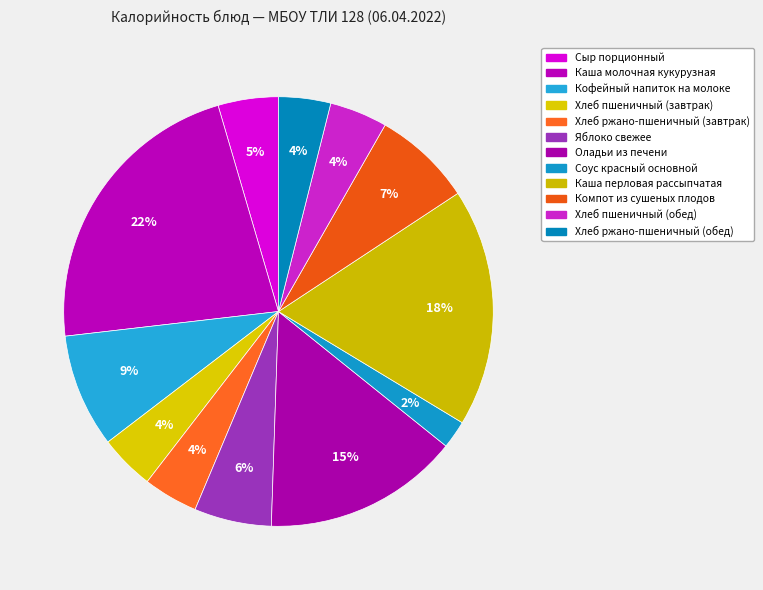

Is there a majority slice in this chart?

No